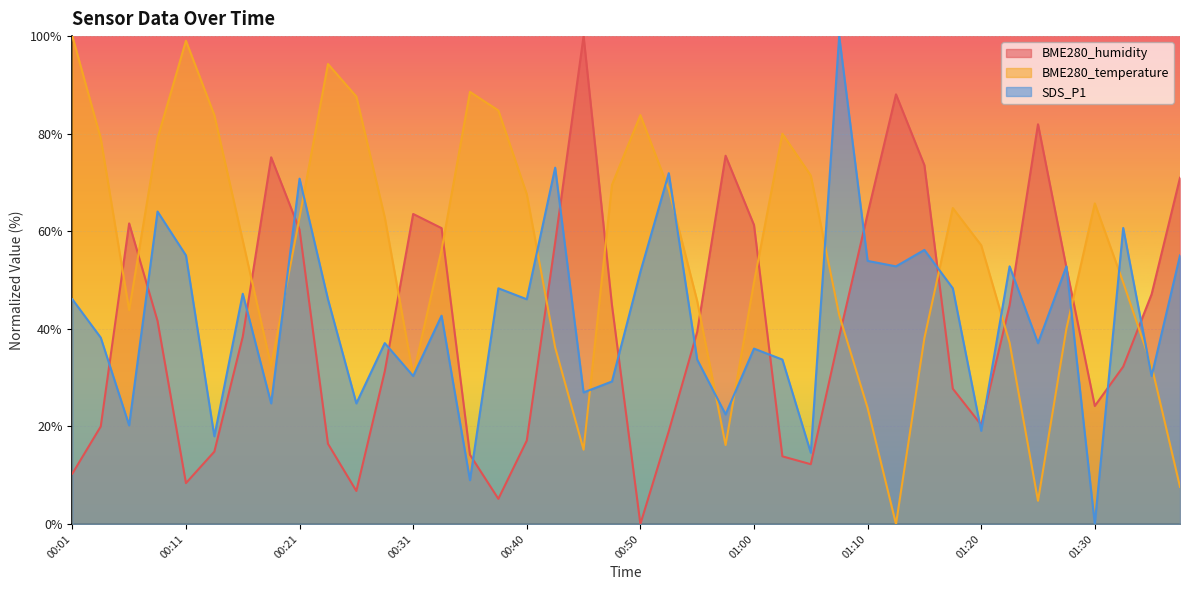

Reading left to right, extract all data points from this chart.

BME280_humidity: 10.3	20.0	61.6	41.6	8.4	14.8	38.4	75.2	60.3	16.5	6.8	31.3	63.5	60.6	14.2	5.2	17.1	57.7	100.0	44.8	0.0	19.0	39.4	75.5	61.3	13.9	12.3	38.4	63.5	88.1	73.5	27.7	20.3	44.8	81.9	52.6	24.2	32.3	47.1	71.0
BME280_temperature: 100.0	79.0	43.8	79.0	99.0	83.8	58.1	32.4	62.9	94.3	87.6	62.9	30.5	56.2	88.6	84.8	67.6	36.2	15.2	69.5	83.8	68.6	45.7	16.2	49.5	80.0	71.4	42.9	23.8	0.0	38.1	64.8	57.1	37.1	4.8	40.0	65.7	49.5	32.4	7.6
SDS_P1: 46.1	38.2	20.2	64.0	55.1	18.0	47.2	24.7	70.8	46.1	24.7	37.1	30.3	42.7	9.0	48.3	46.1	73.0	27.0	29.2	51.7	71.9	33.7	22.5	36.0	33.7	14.6	100.0	53.9	52.8	56.2	48.3	19.1	52.8	37.1	52.8	0.0	60.7	30.3	55.1